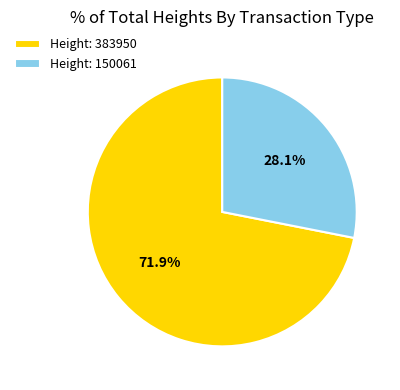

Which slice is the smallest?

Height: 150061